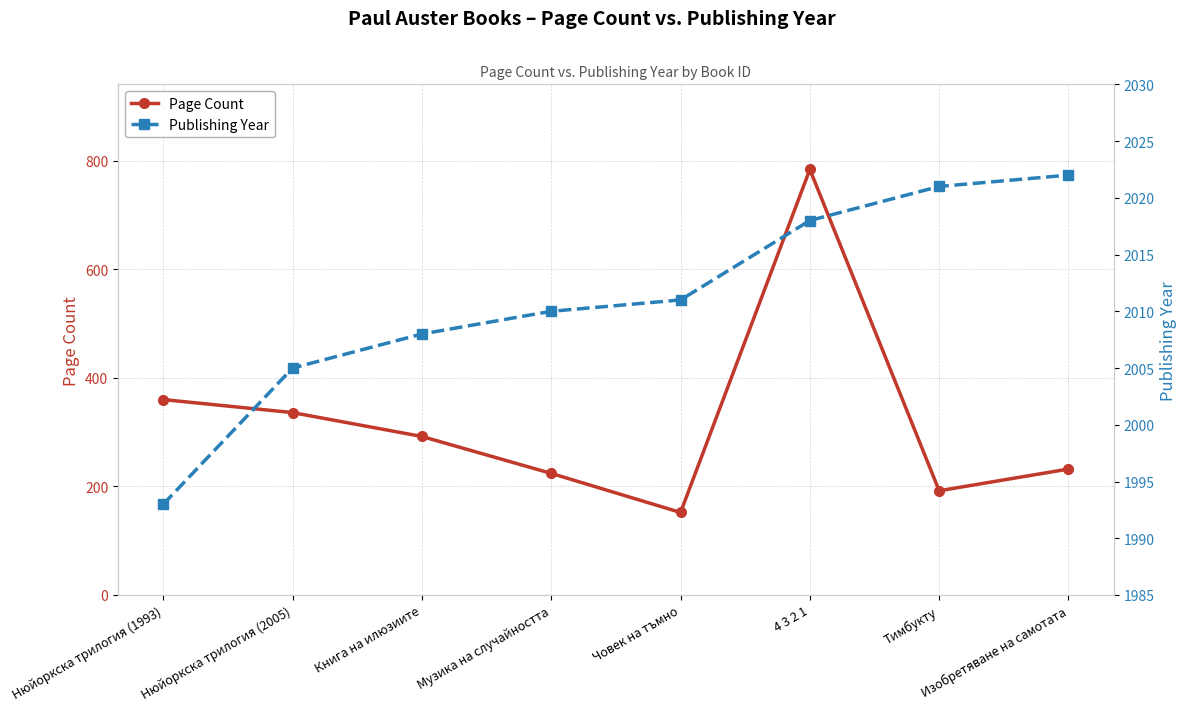

What position from the right is Изобретяване на самотата?

1